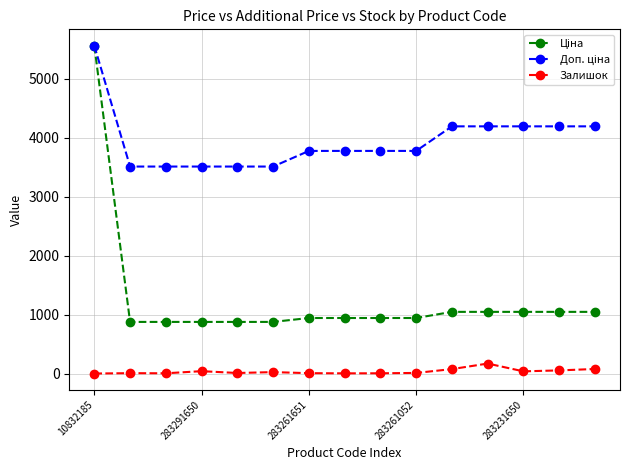

How many data points does each series have?

15